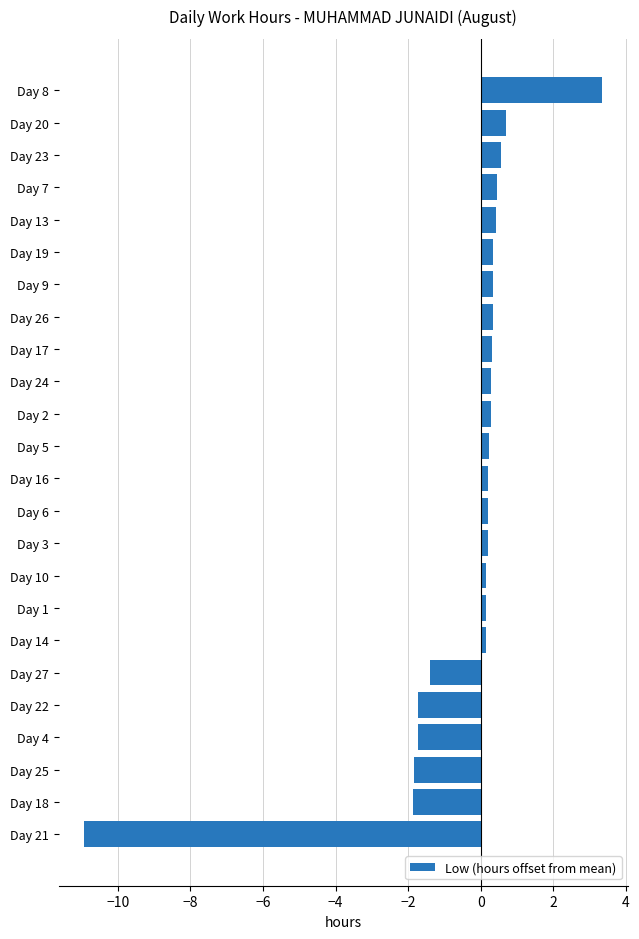

Is it true that the value at Day 8 is 3.3?

True